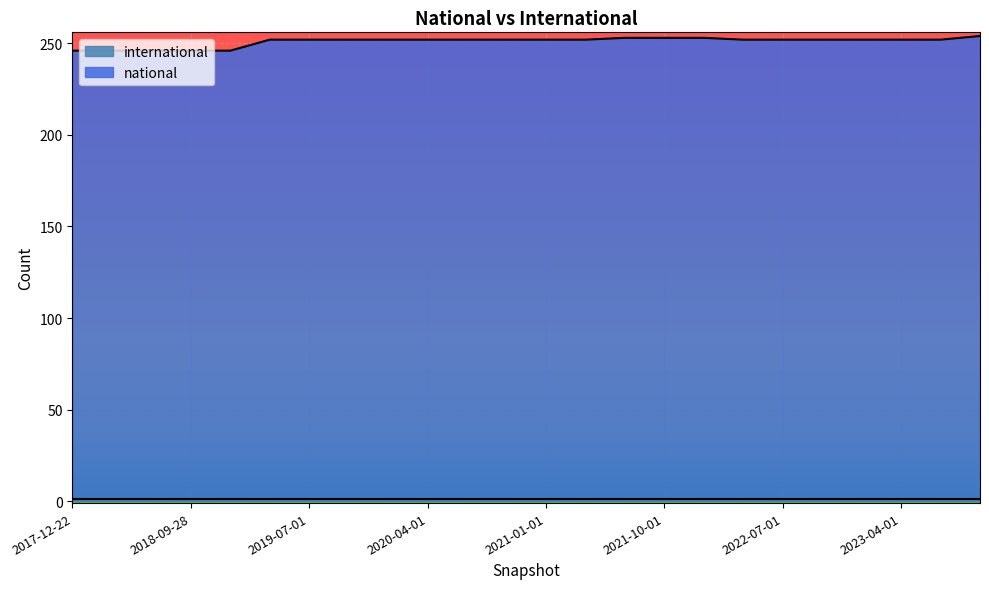

Reading left to right, transcribe all the data shown in this chart.

2017-12-22=246	2018-04-09=246	2018-07-11=246	2018-09-28=246	2019-01-01=246	2019-04-06=252	2019-07-01=252	2019-10-09=252	2020-01-01=252	2020-04-01=252	2020-07-01=252	2020-10-01=252	2021-01-01=252	2021-04-01=252	2021-07-01=253	2021-10-01=253	2022-01-01=253	2022-04-01=252	2022-07-01=252	2022-10-01=252	2023-01-01=252	2023-04-01=252	2023-07-01=252	2023-10-01=254